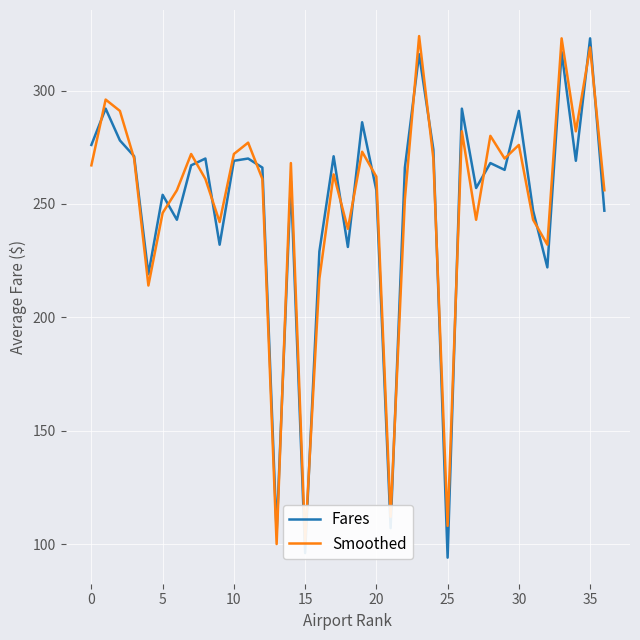

Count the number of categories in the chart.

37